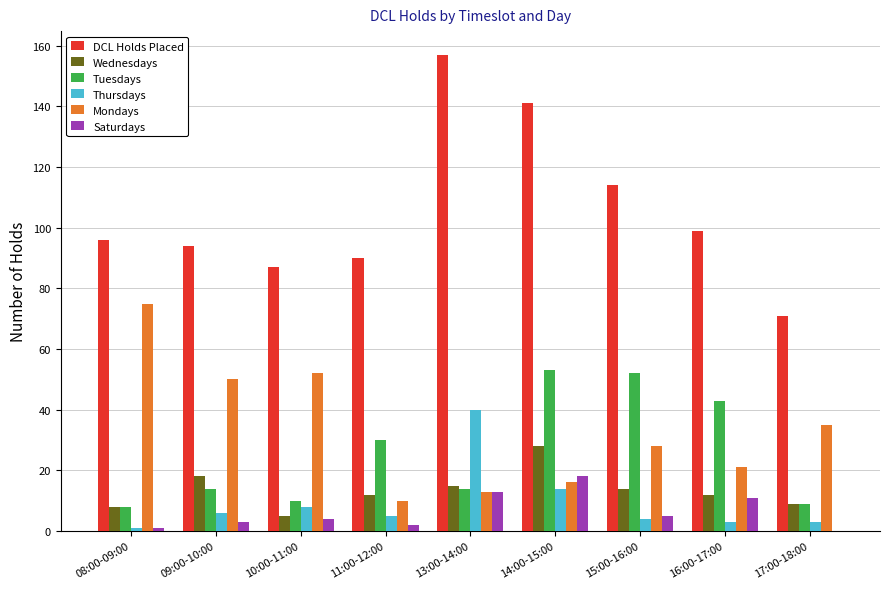

Reading left to right, transcribe all the data shown in this chart.

DCL Holds Placed: 96	94	87	90	157	141	114	99	71
Wednesdays: 8	18	5	12	15	28	14	12	9
Tuesdays: 8	14	10	30	14	53	52	43	9
Thursdays: 1	6	8	5	40	14	4	3	3
Mondays: 75	50	52	10	13	16	28	21	35
Saturdays: 1	3	4	2	13	18	5	11	0